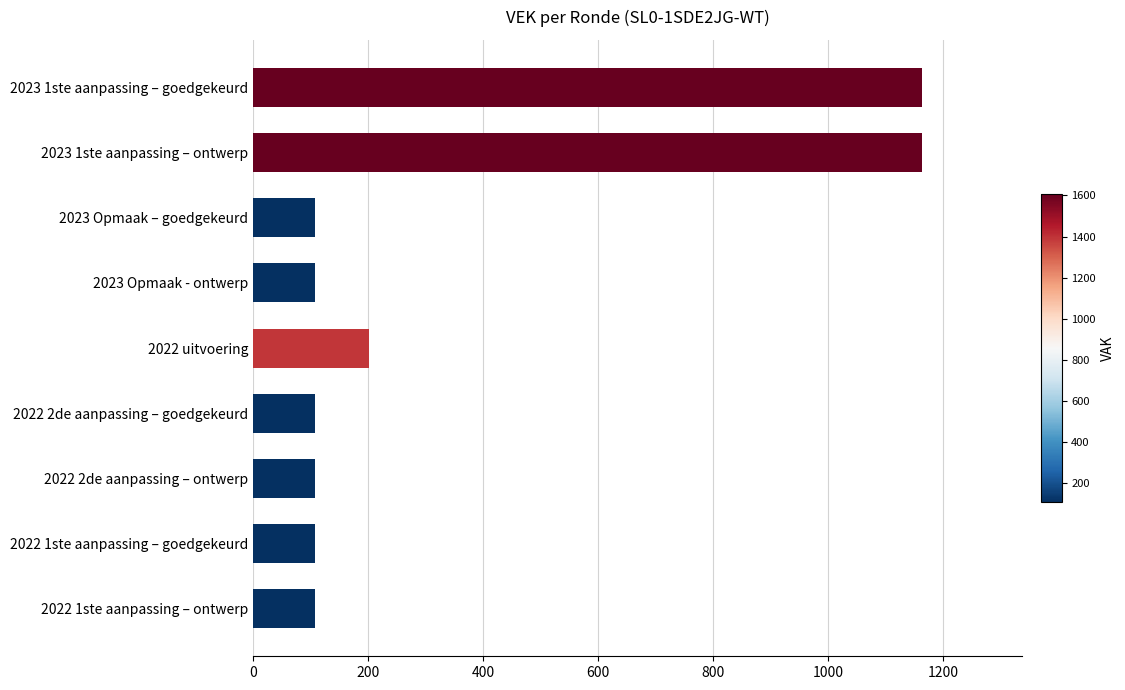

What is the ratio of the value at 2022 2de aanpassing – goedgekeurd to the value at 2022 1ste aanpassing – goedgekeurd?

1.0